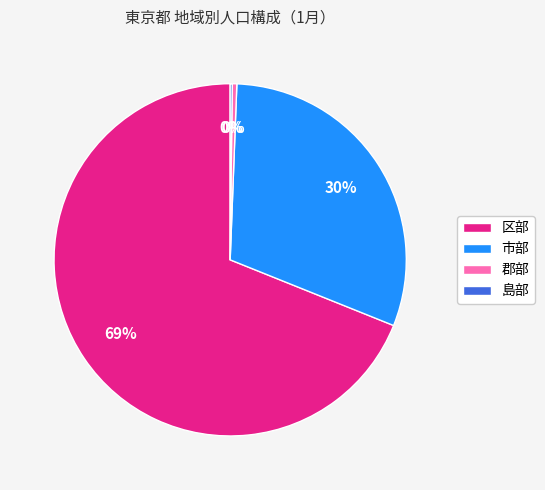

Combined, do 郡部 and 区部 account for over 50%?

Yes